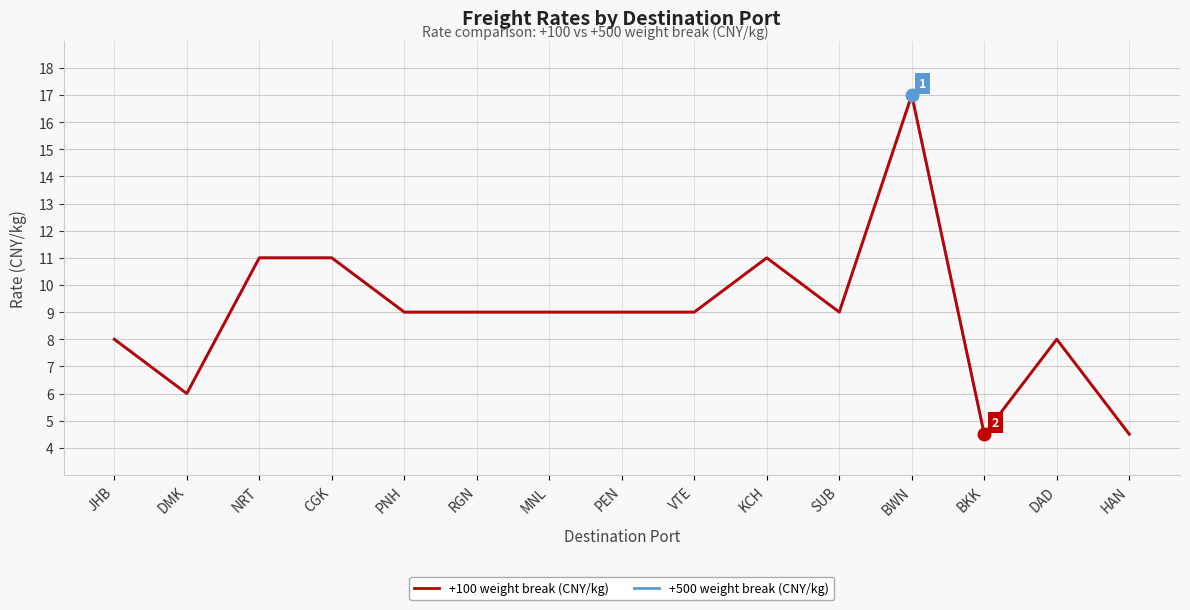

Does the chart have visible grid lines?

Yes